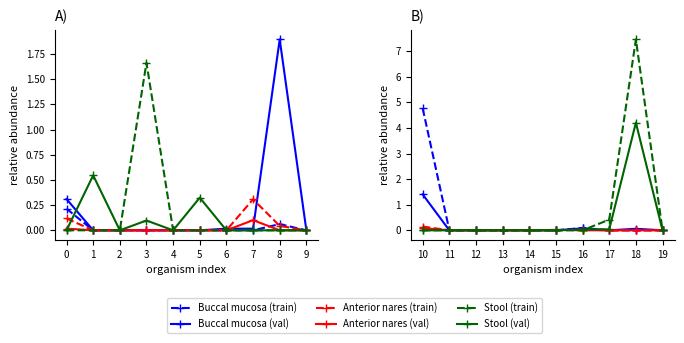

What is the greatest value displayed?

7.5